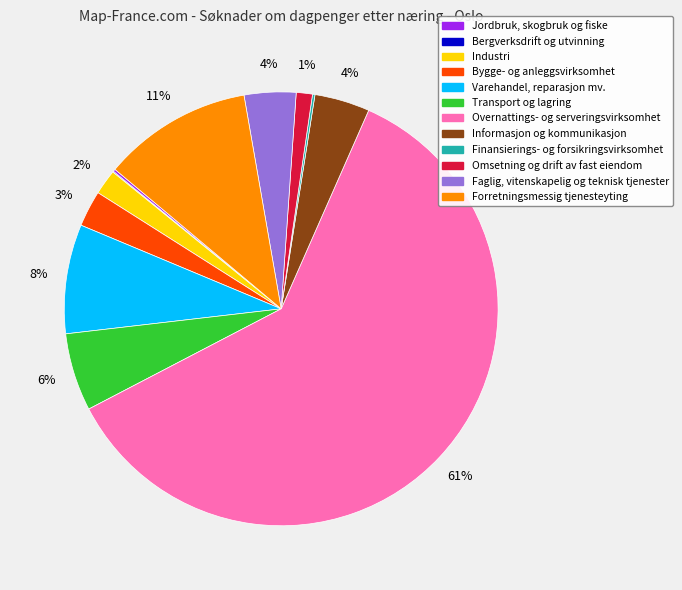

Is it true that Transport og lagring is 6% of the pie?

True